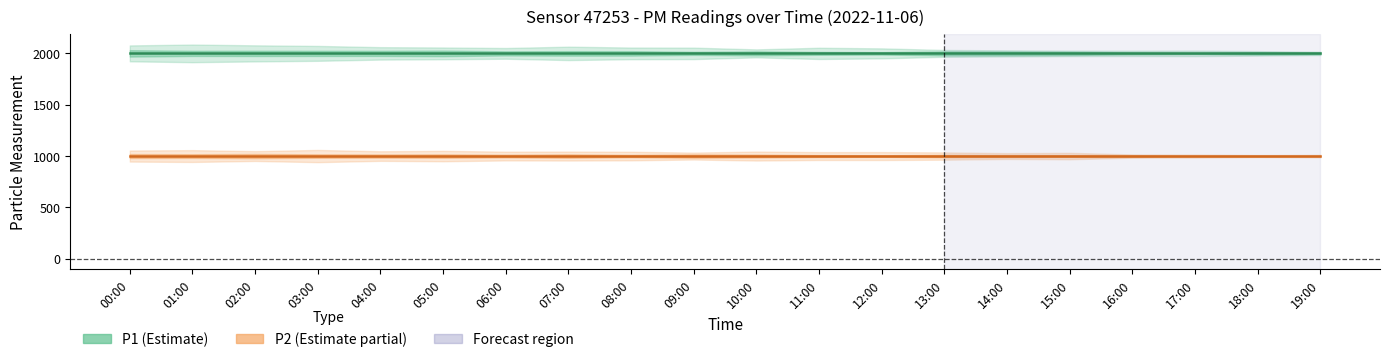

At how many categories does at least one series exceed 1460?

20